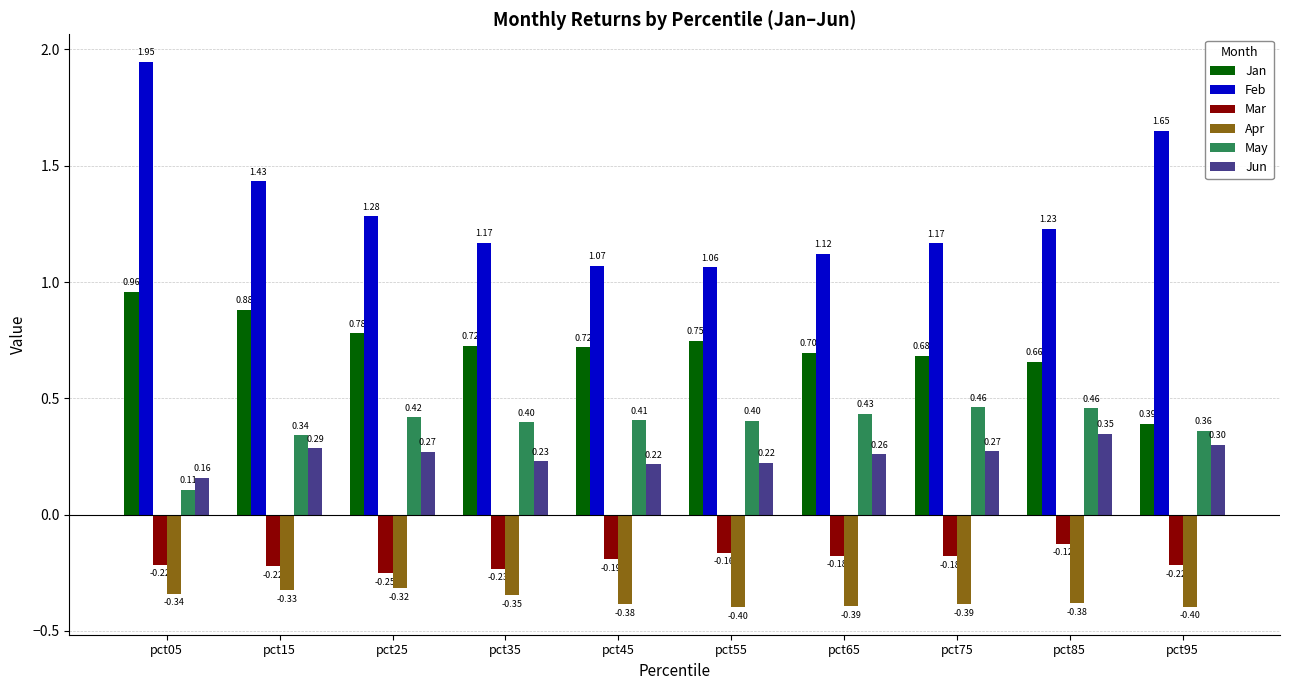

Which series has the largest range (max minus min)?

Feb